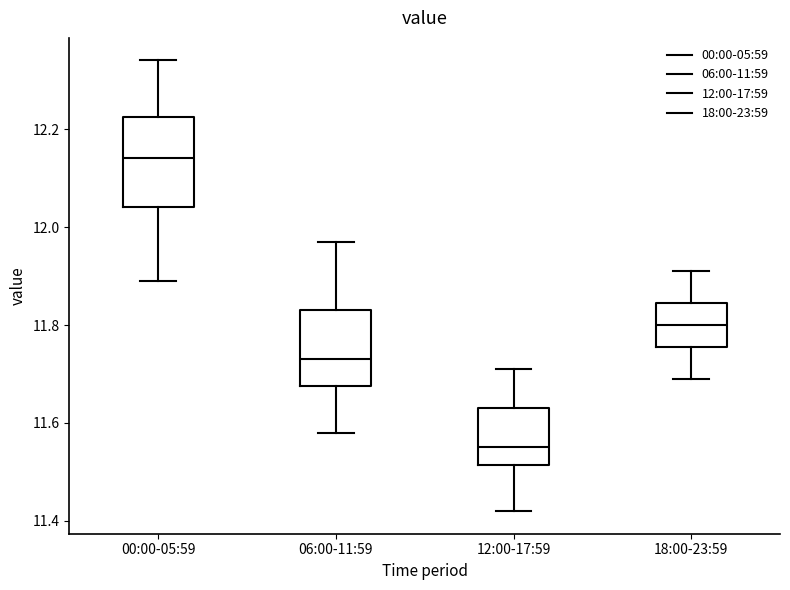

Comparing the boxes themselves (not the whiskers), which one is the tallest?

00:00-05:59